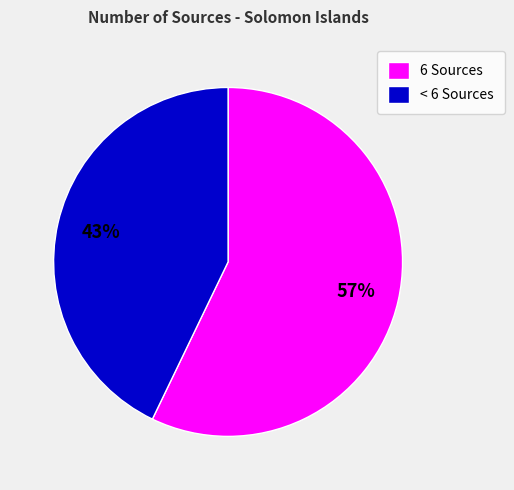

To the nearest percent, what portion does < 6 Sources represent?

43%